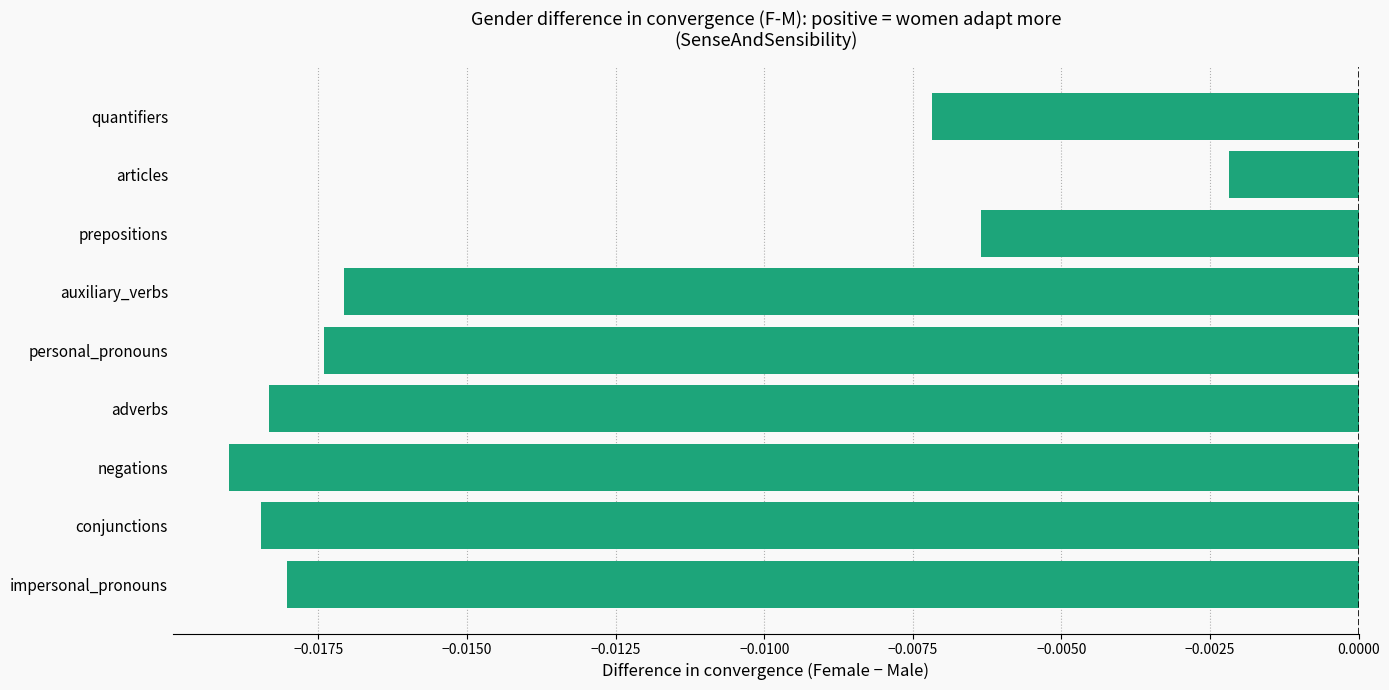

How many distinct data groups are displayed?

1